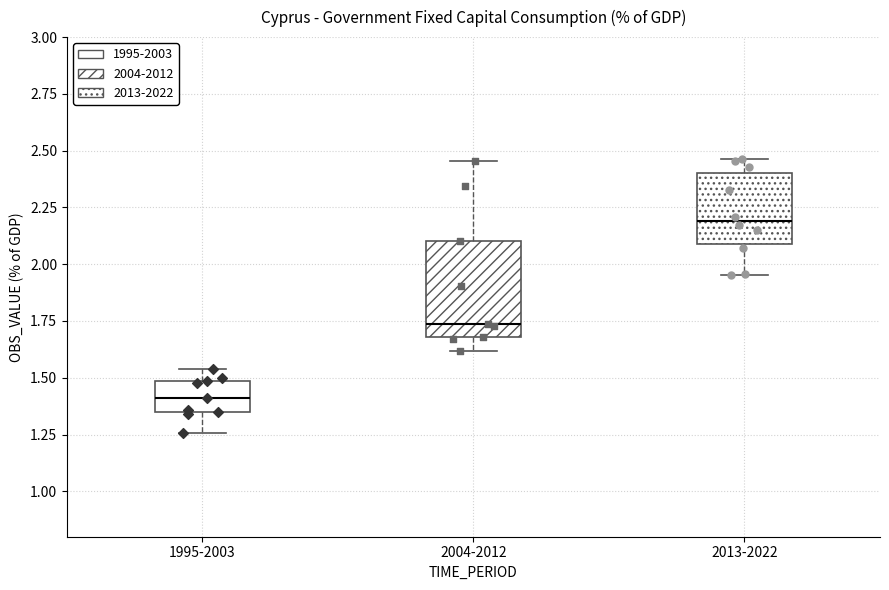

Where does the median line of the box for 2013-2022 sit on the y-axis? The values are not printed on the chart, so give them approximately, as read against the axis.

2.20